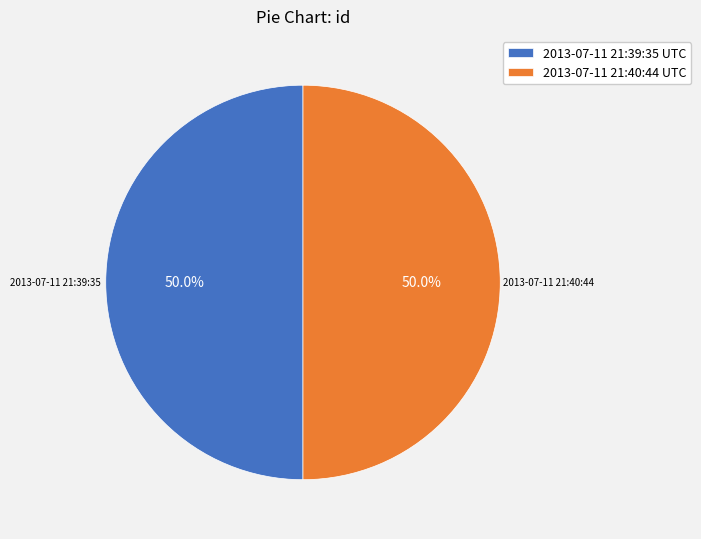

Approximately how many times larger is the value at 2013-07-11 21:40:44 UTC compared to 2013-07-11 21:39:35 UTC?

1.0